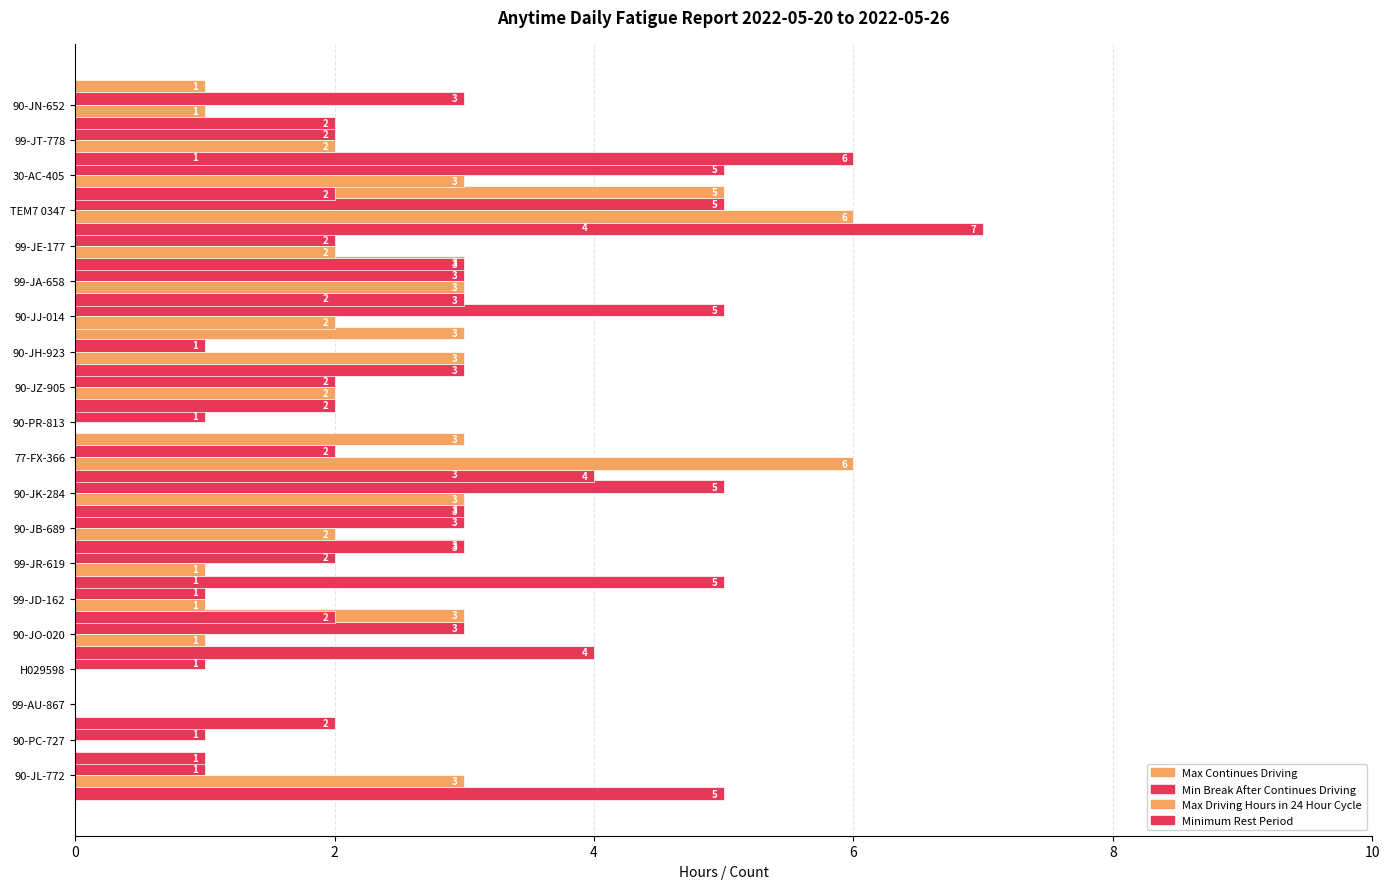

Are the bars horizontal?

Yes